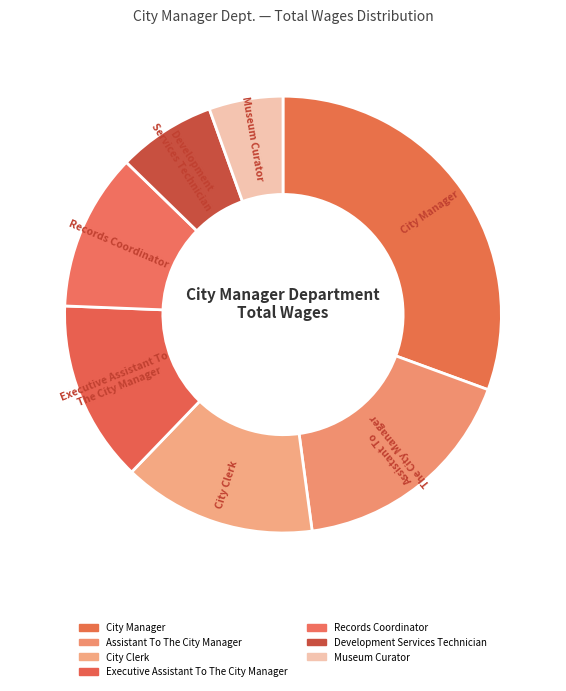

To the nearest percent, what is the difference between the City Clerk and City Manager slice percentages?

16%